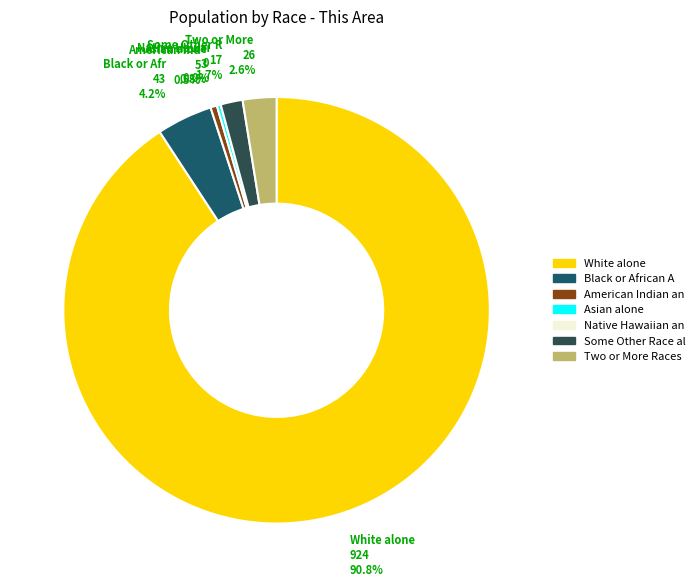

What percentage is NOT represented by Some Other Race alone?

98.3%